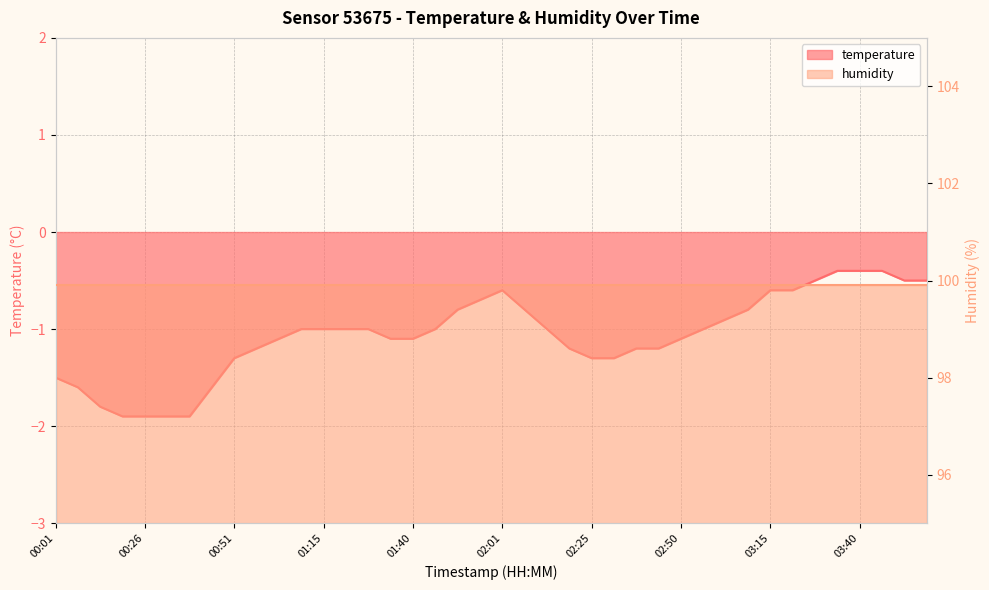

How many values exceed -1?

14